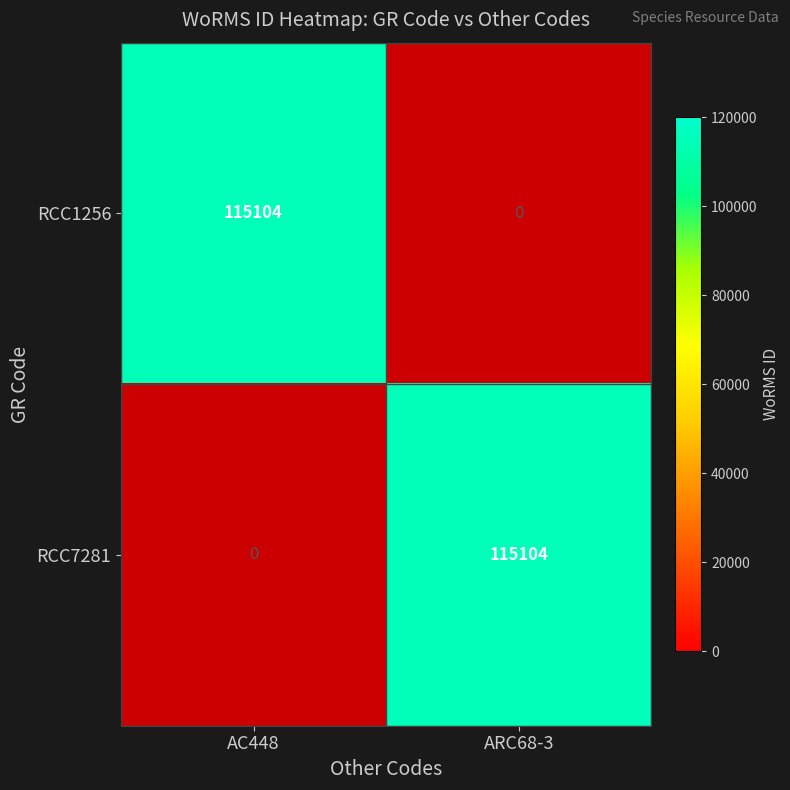

What is the total value across all series at AC448?

115104